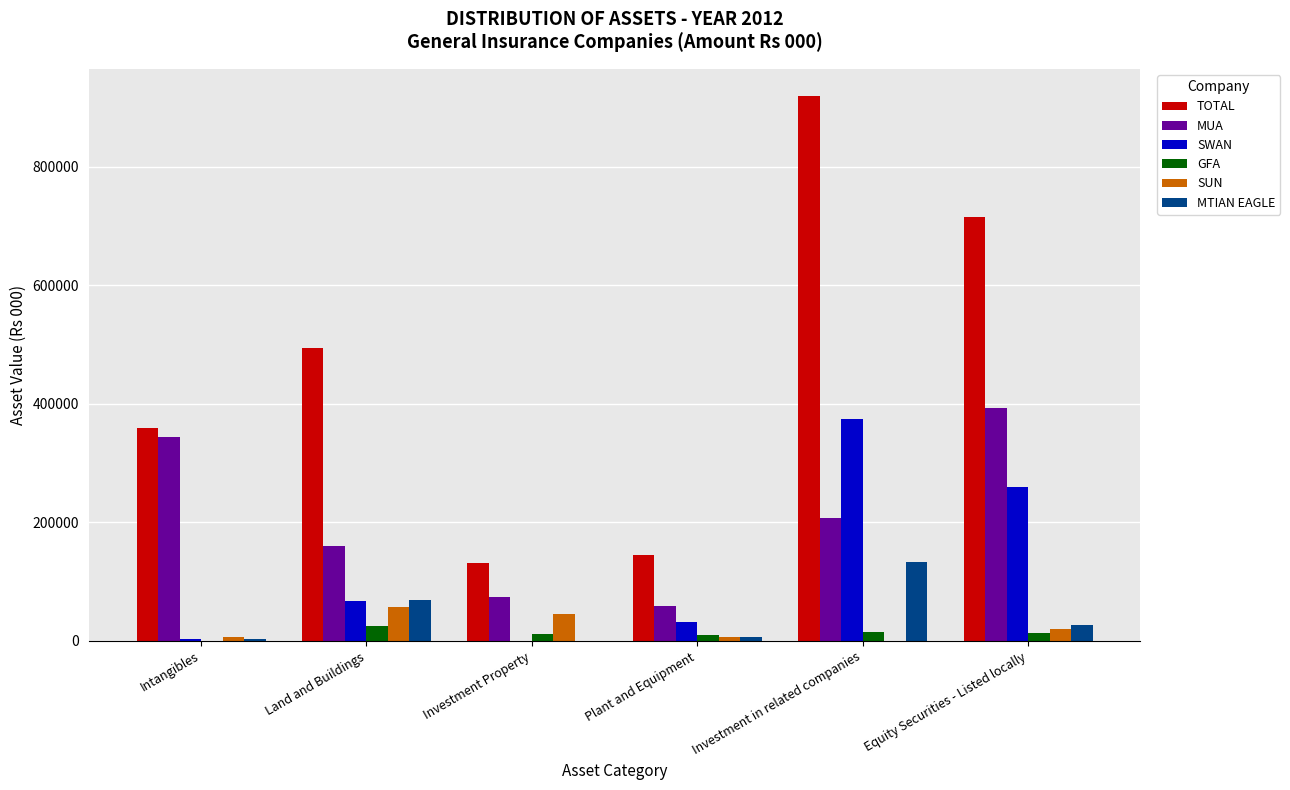

At which label is MUA closest to 225988?

Investment in related companies